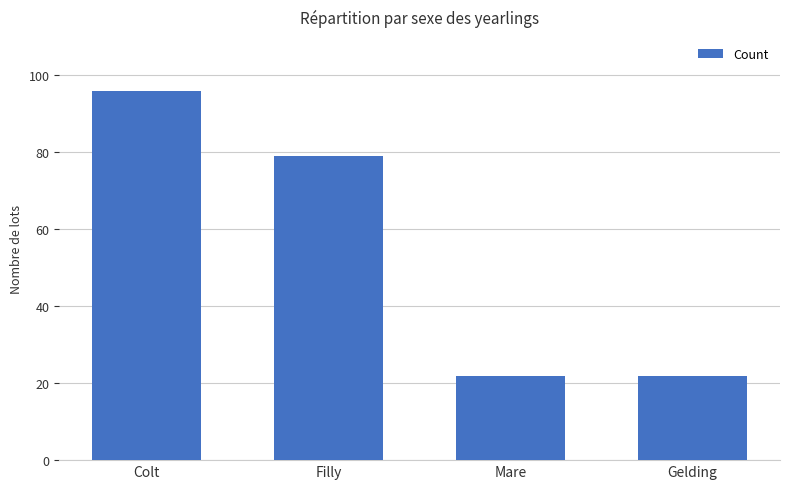

How many categories are shown in the chart?

4